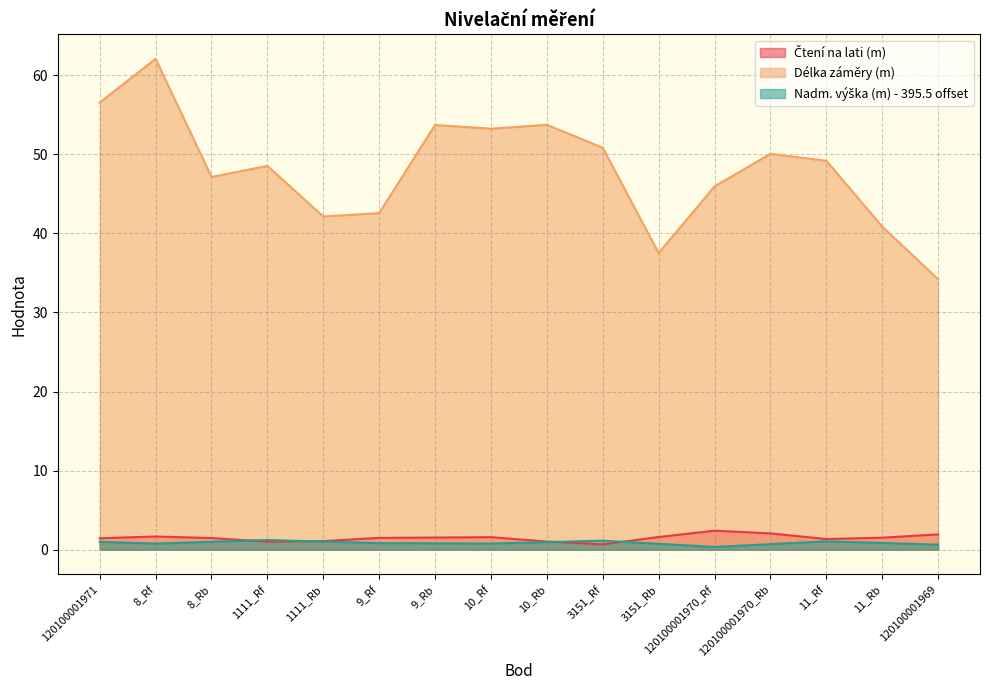

True or false: Délka záměry (m) and Čtení na lati (m) cross at least once.

False